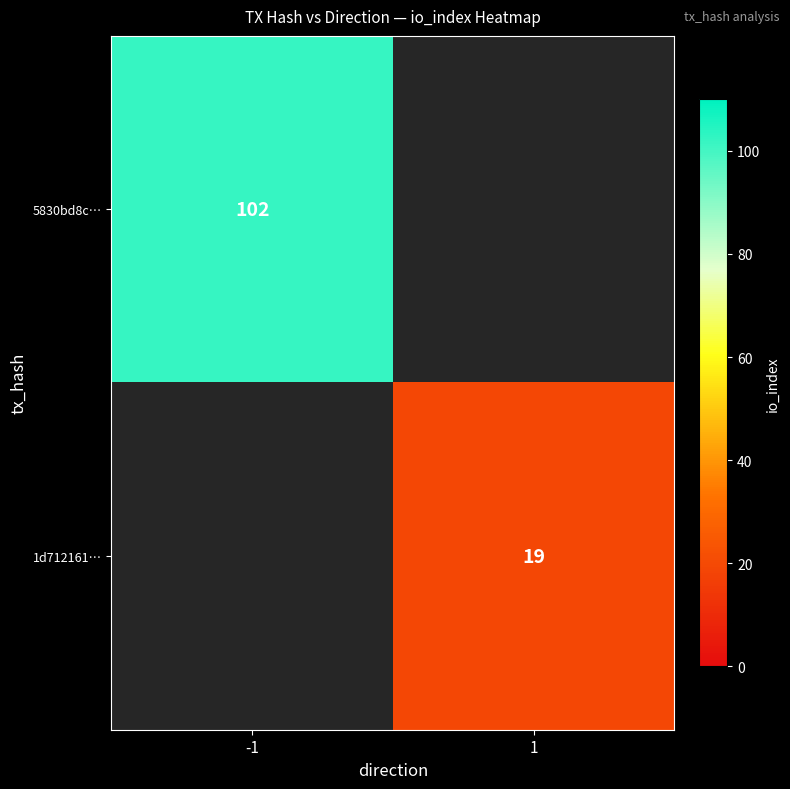

True or false: 1d712161… has a value of 19 at 1.

True